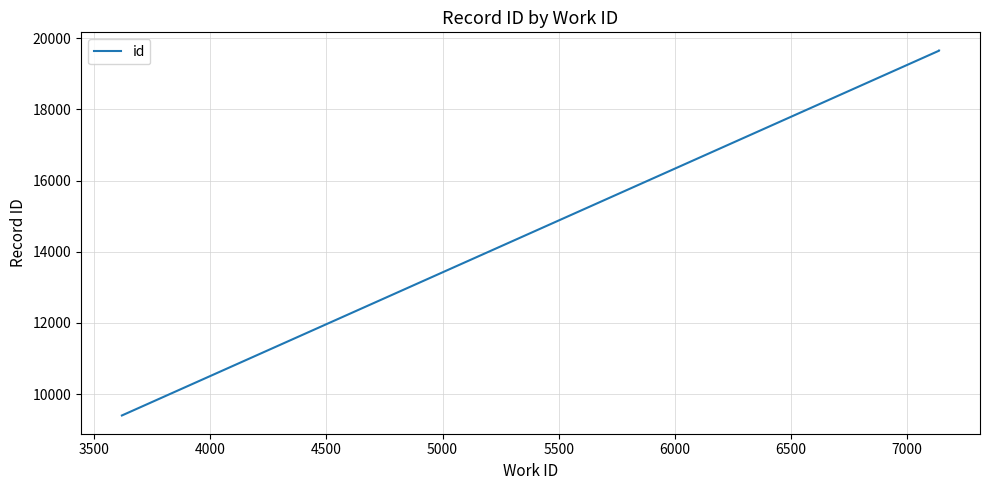

Between 4000 and 3500, which is larger?

4000